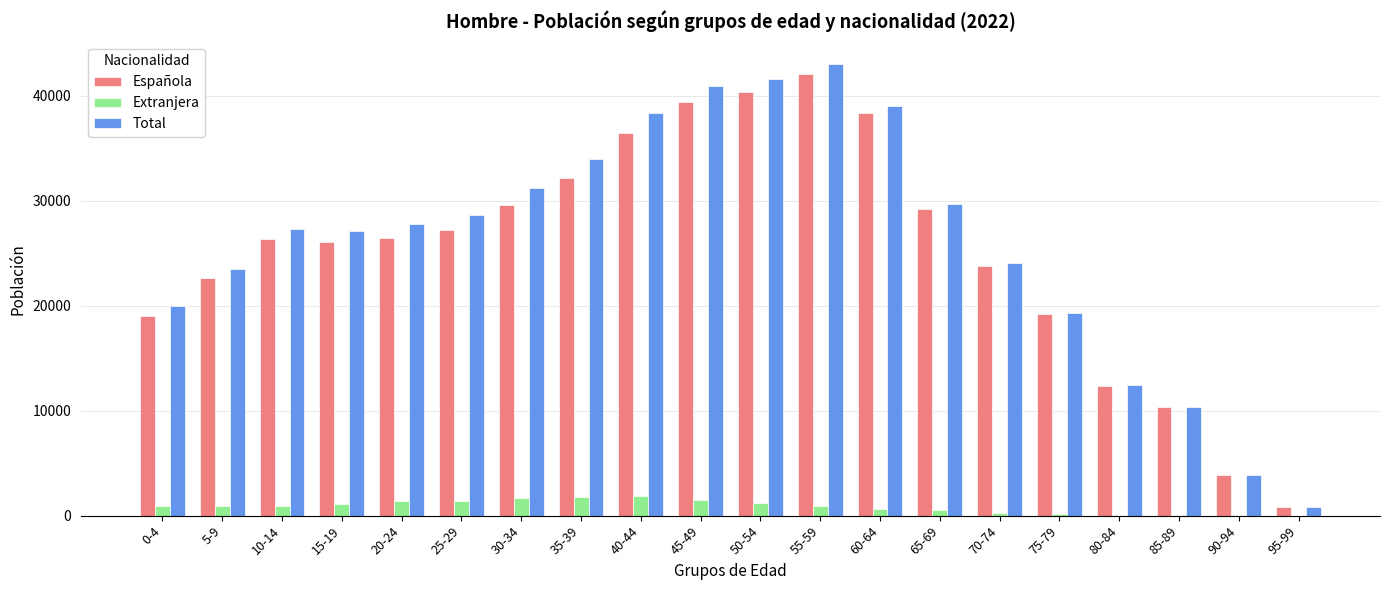

Between 55-59 and 85-89, which series saw the biggest shift?

Total